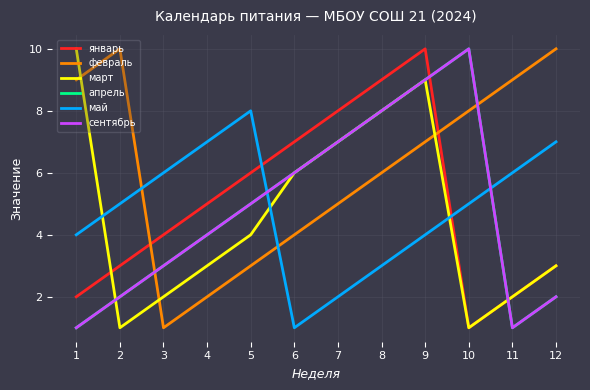

How many lines are shown in the chart?

6